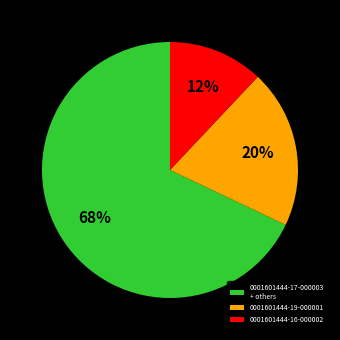

Is there a majority slice in this chart?

Yes